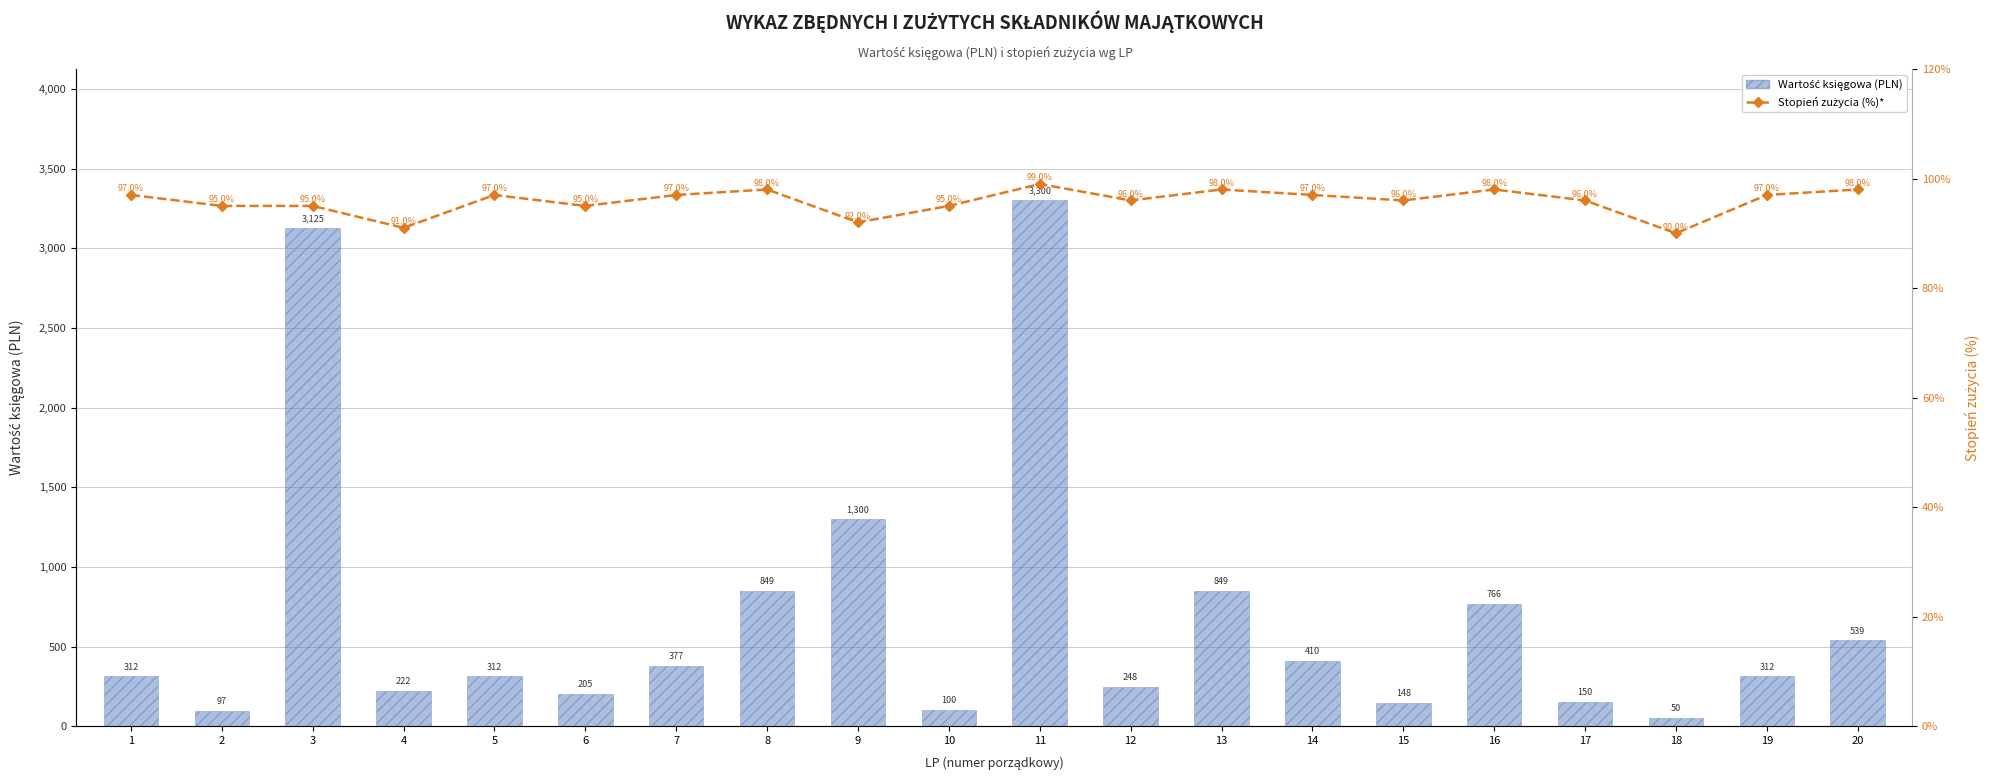

Where does the Wartość księgowa (PLN) series first go above 312?

3